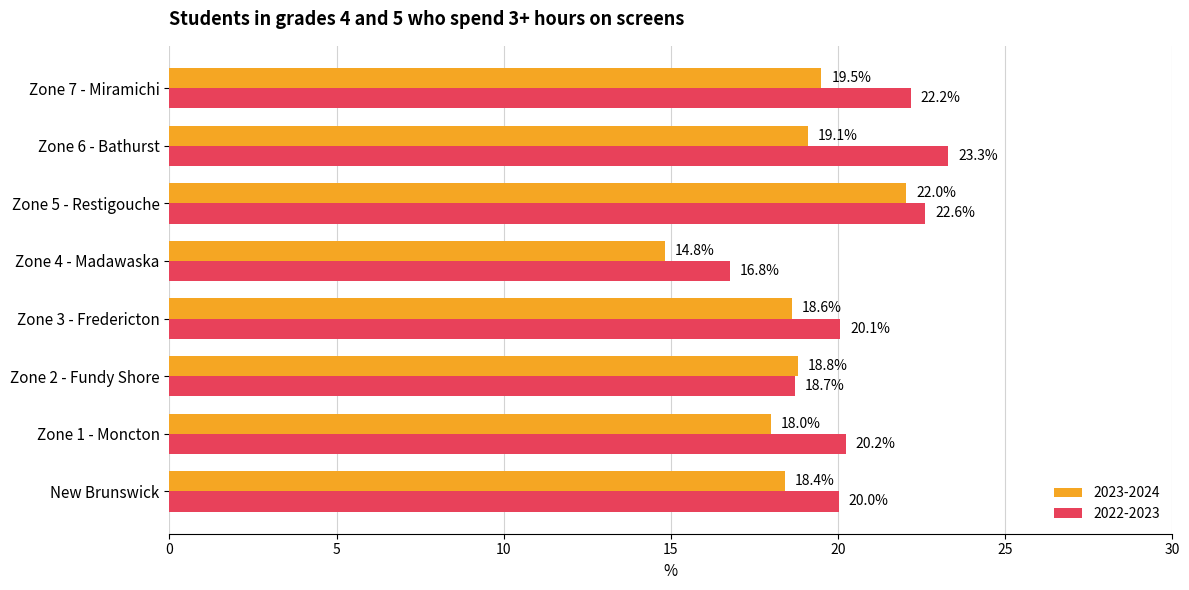

What is the difference between the maximum and second lowest values in the 2022-2023 series?

4.6